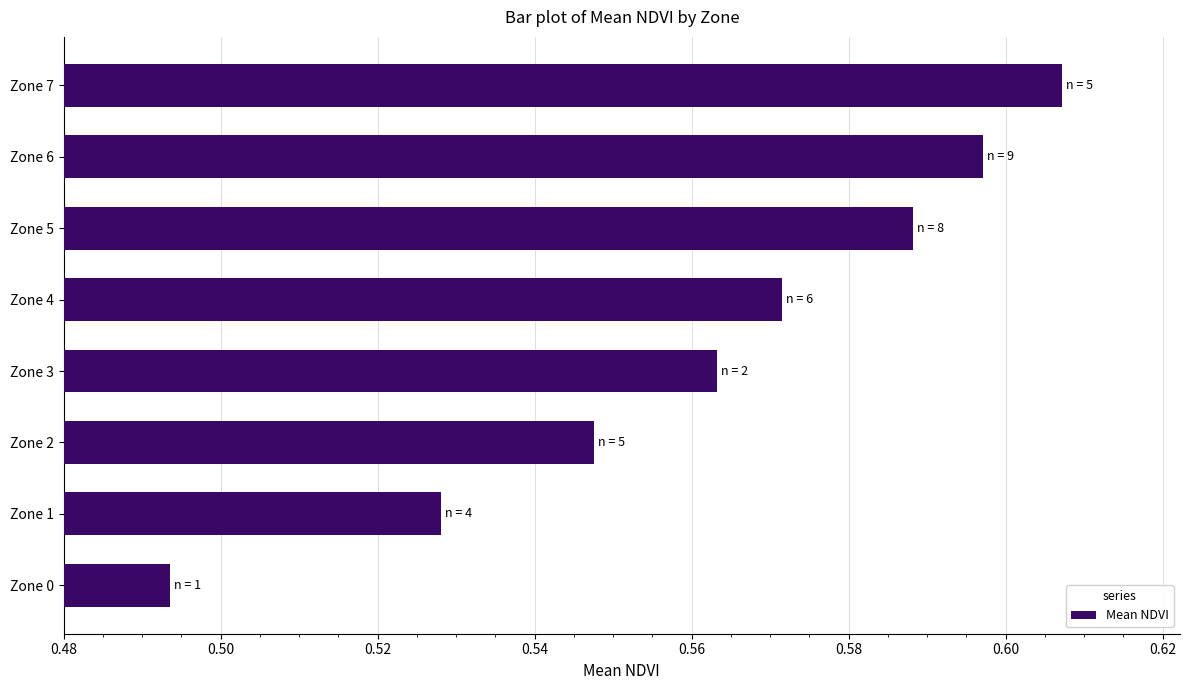

Which label corresponds to the smallest value in the chart?

Zone 0